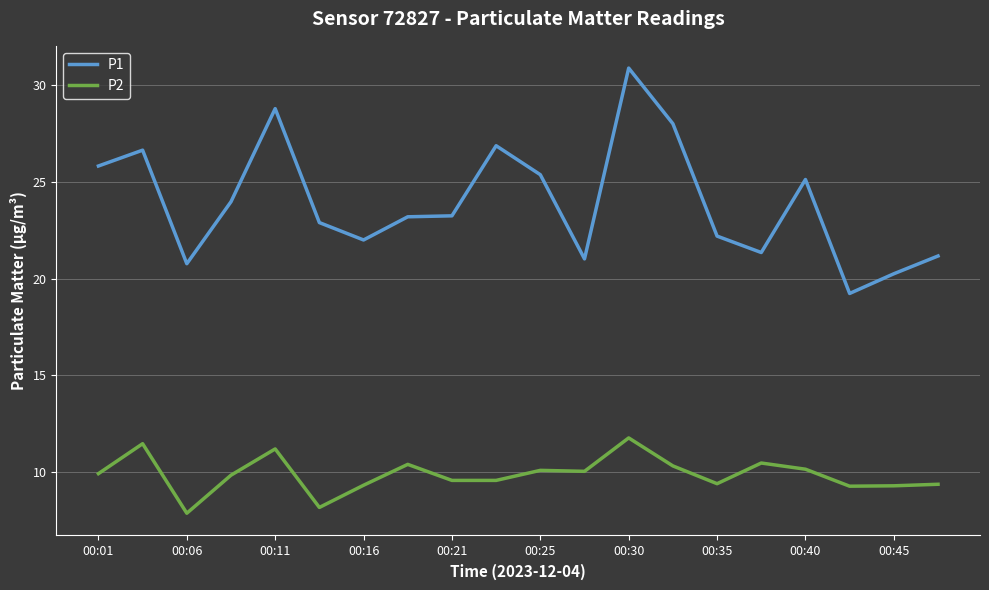

What is the difference between the maximum and minimum values in the P2 series?

3.9